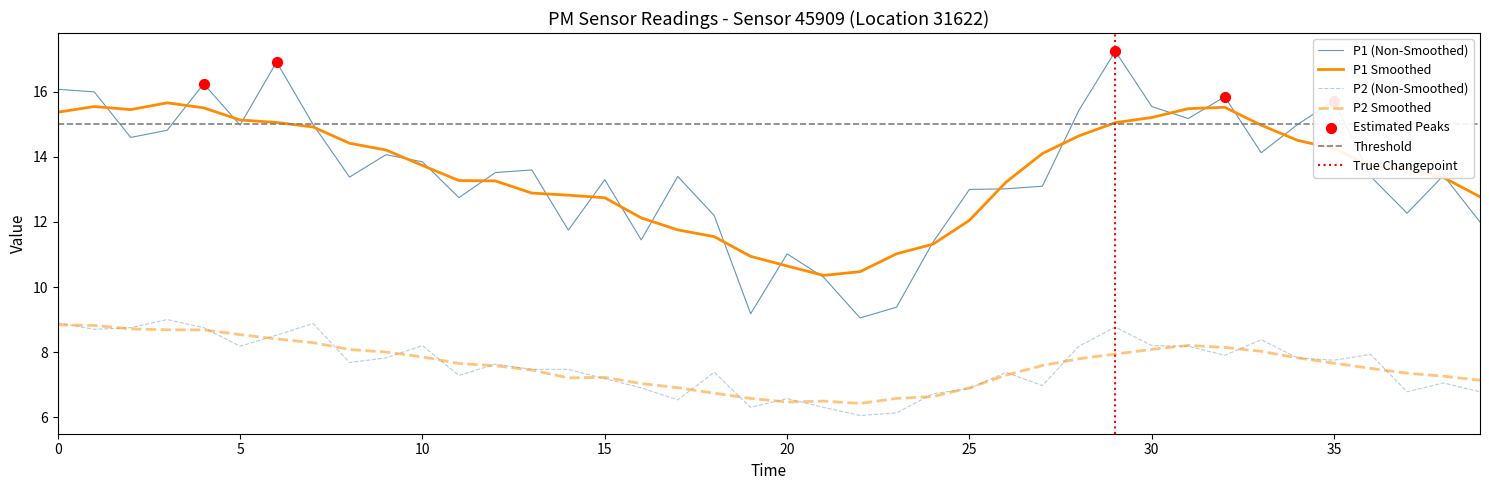

At how many categories does at least one series exceed 10?

37